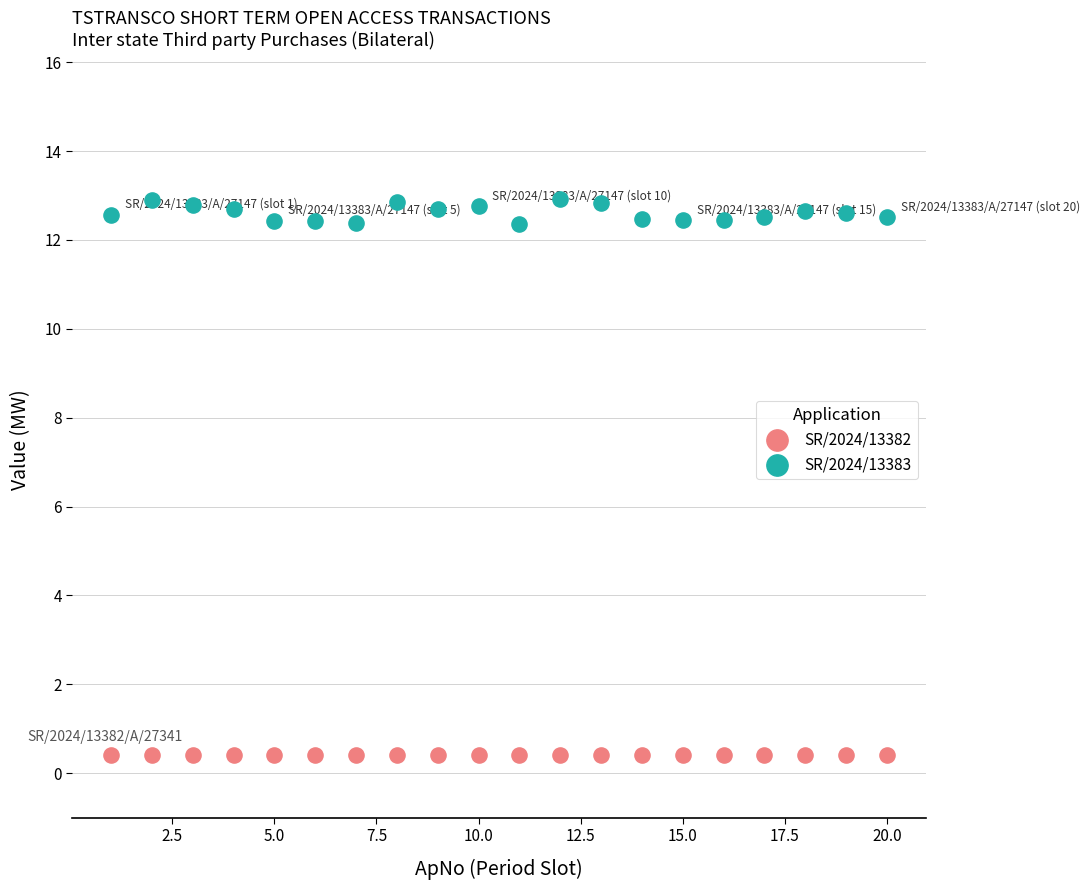

Which series reaches the minimum Y coordinate?

SR/2024/13382